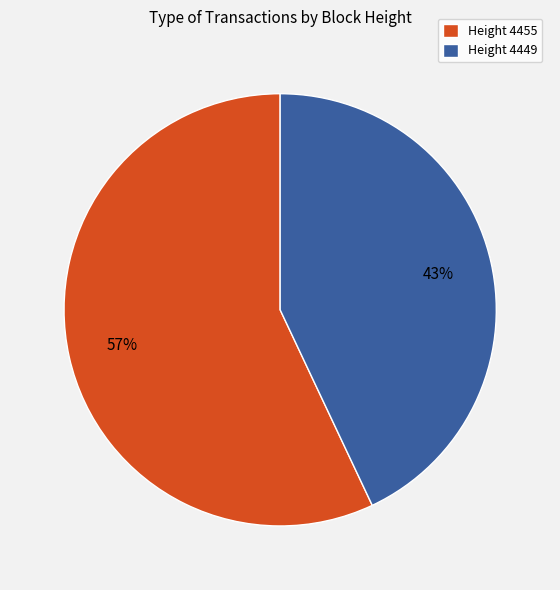

Approximately how many times larger is the value at Height 4449 compared to Height 4455?

0.8